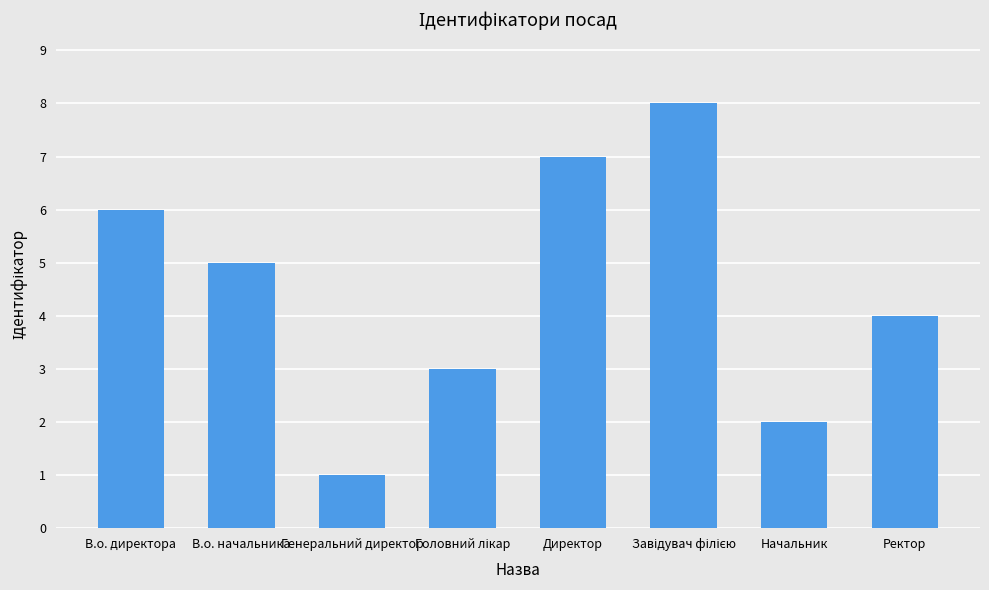

What is the label of the 3rd bar from the left?

Генеральний директор